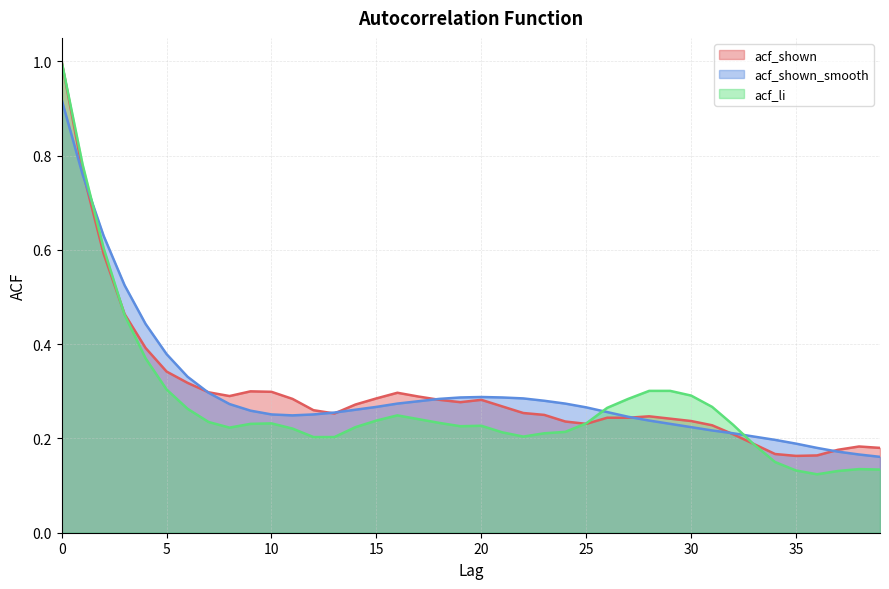

At which category does acf_shown_smooth reach its first local peak?

20